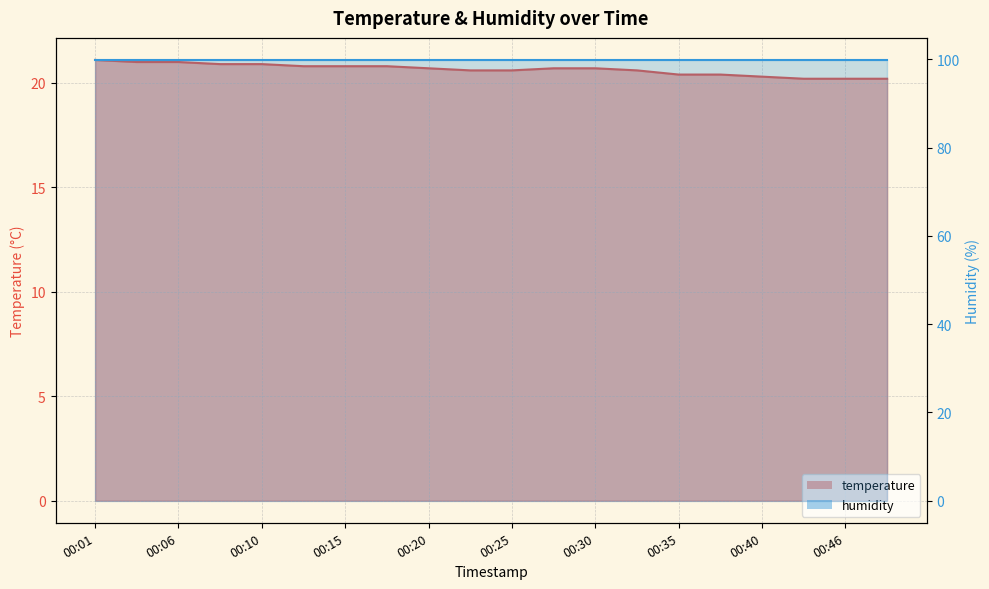

List the labels in order of value, largest first.

00:01, 00:03, 00:06, 00:08, 00:10, 00:13, 00:15, 00:18, 00:20, 00:28, 00:30, 00:23, 00:25, 00:33, 00:35, 00:38, 00:40, 00:43, 00:46, 00:48